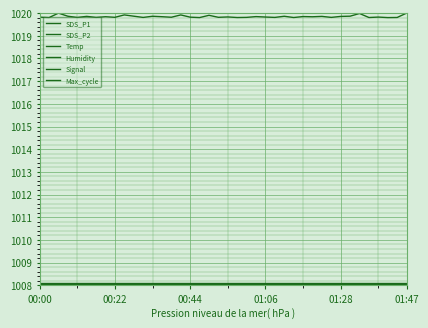

What is the label of the 16th point from the right?

01:06